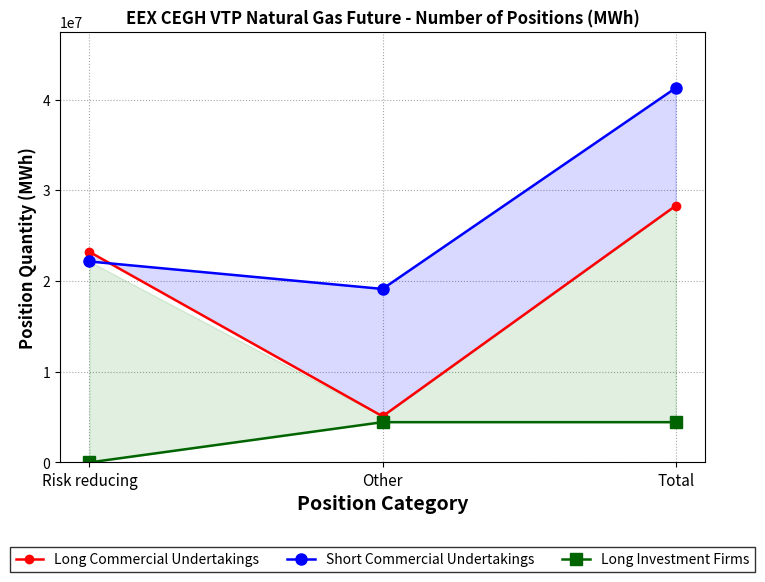

True or false: Long Investment Firms has a value of 6694499 at Other.

False